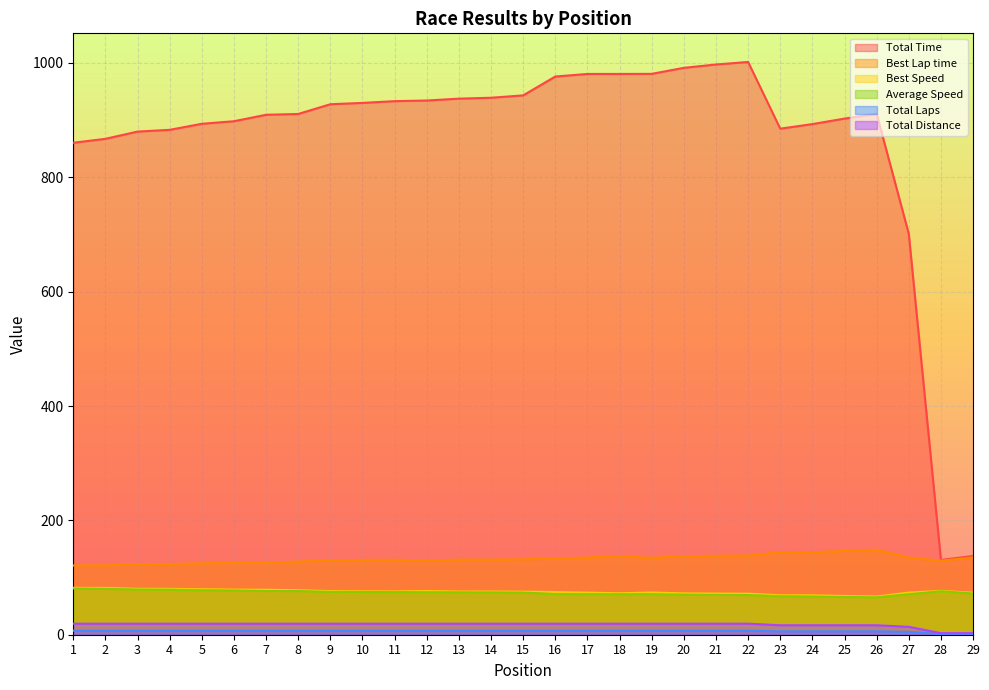

Read the Total Laps value at 2.

7.0